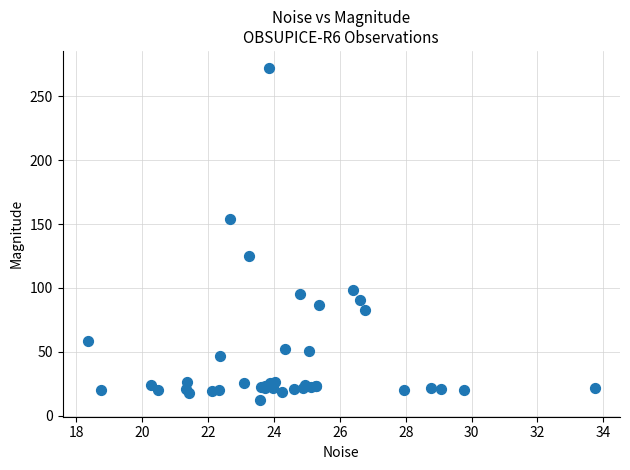

What Y value in the scatter plot is closest to 142?

154.3